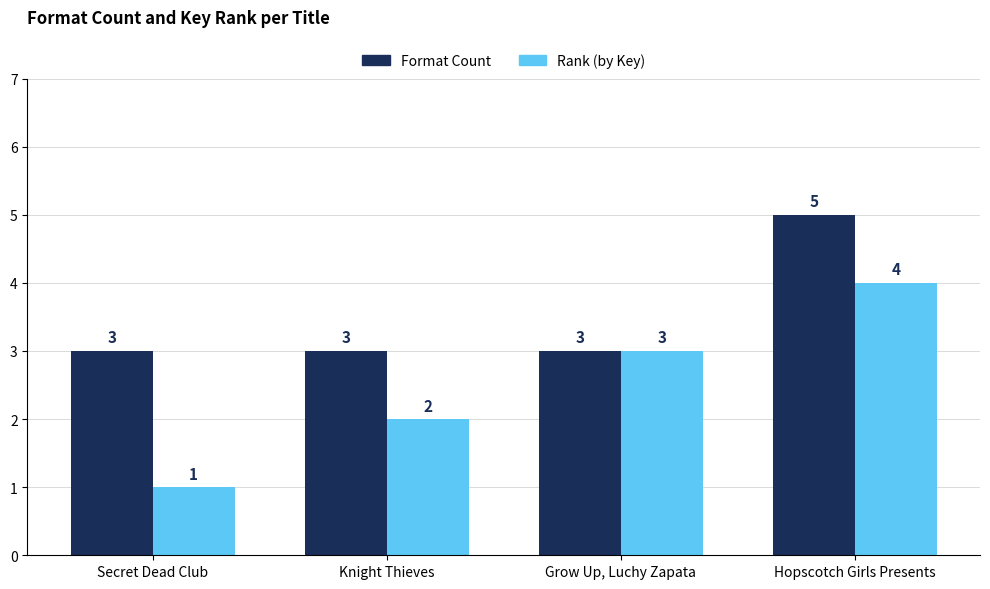

Which series has the widest spread of values?

Rank (by Key)